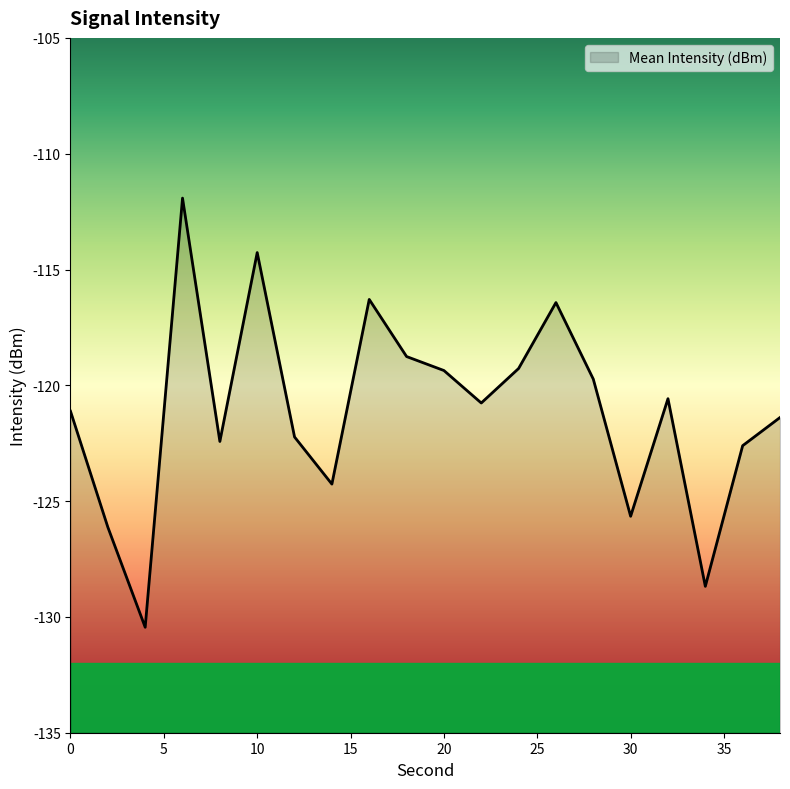

Where does the data first go above -120?

6